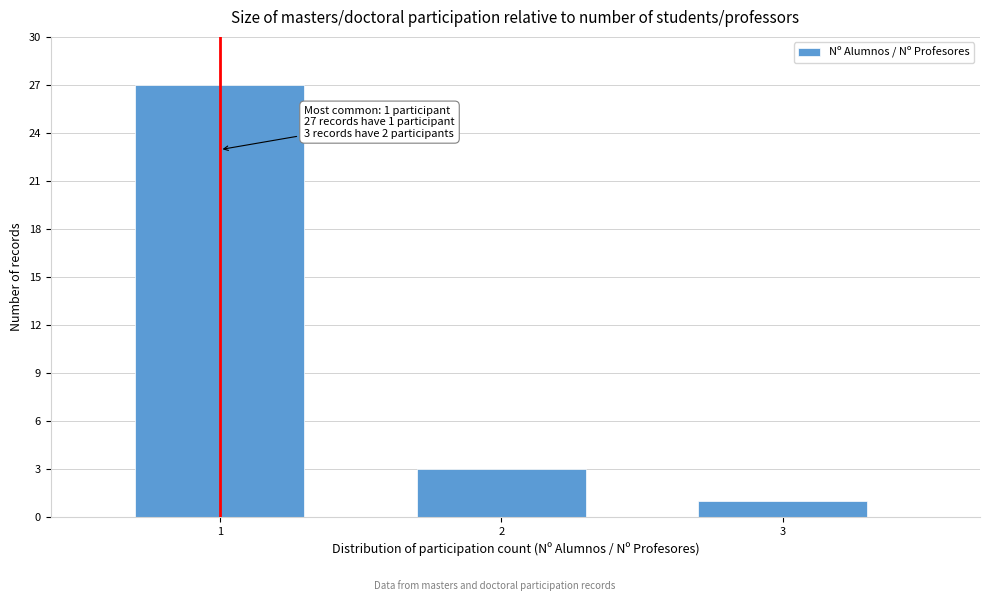

Reading left to right, list all the values displayed in this chart.

27	3	1